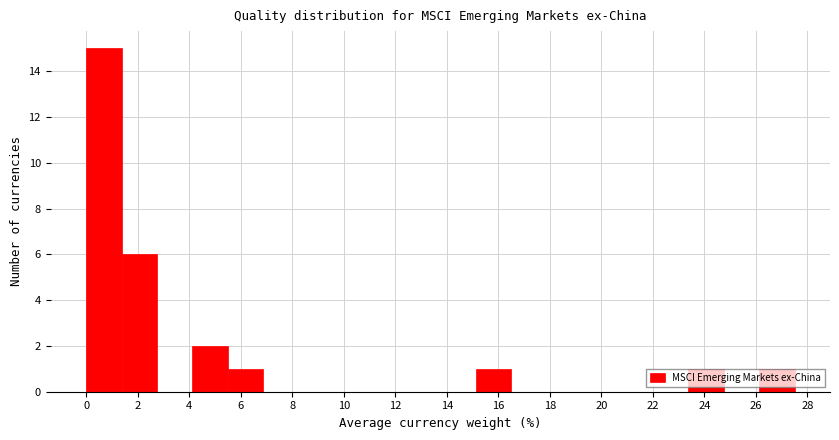

Which range on the x-axis has the tallest bar?

0.0 to 1.4